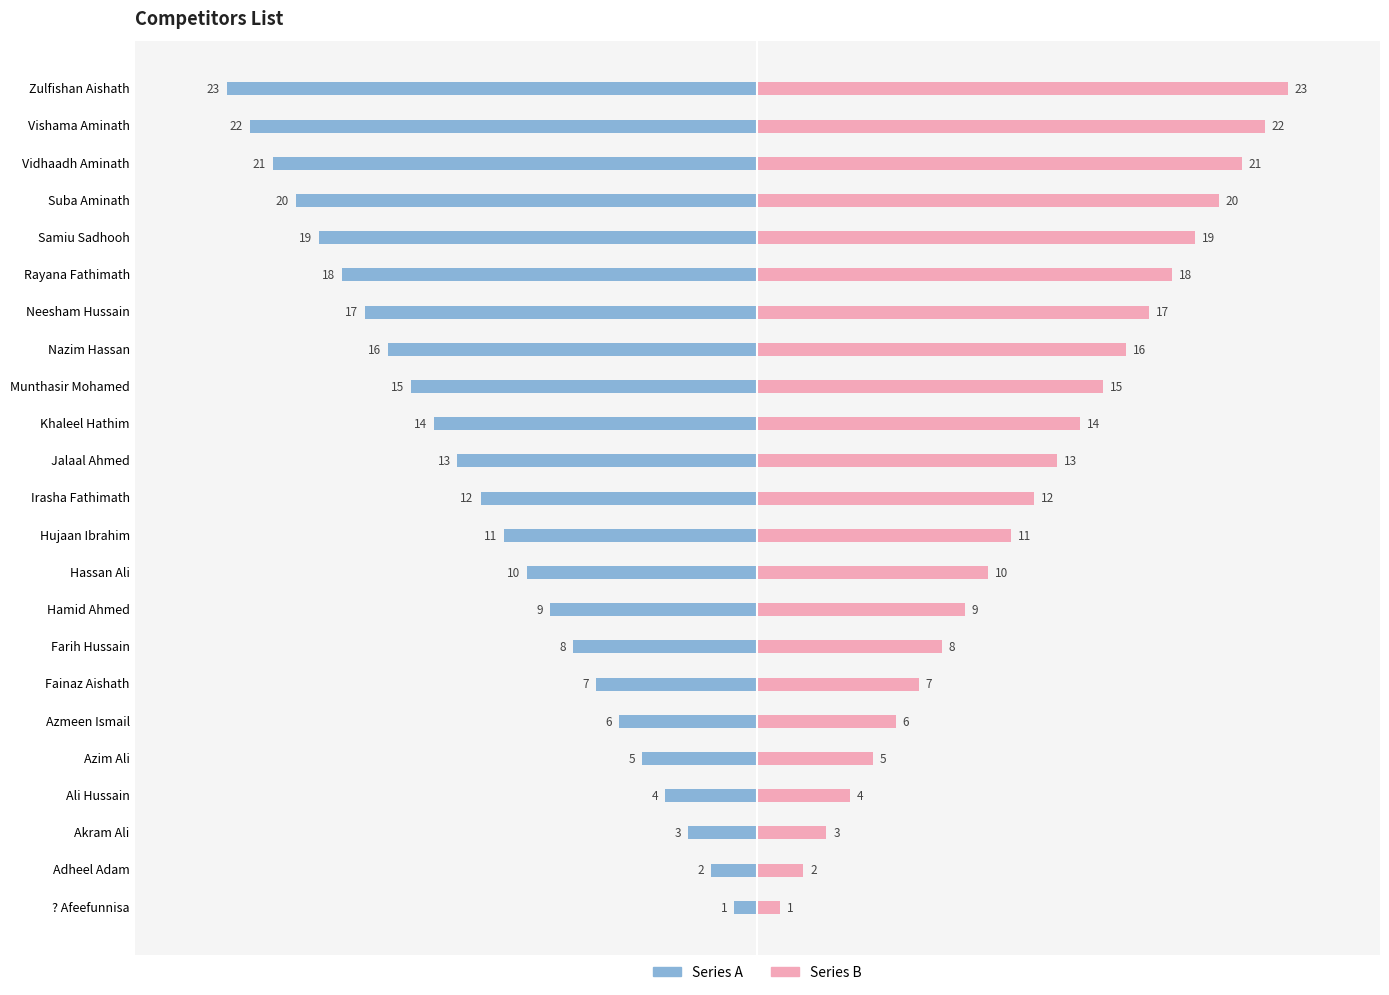

What is the difference between the maximum and second lowest values in the Series A series?

21